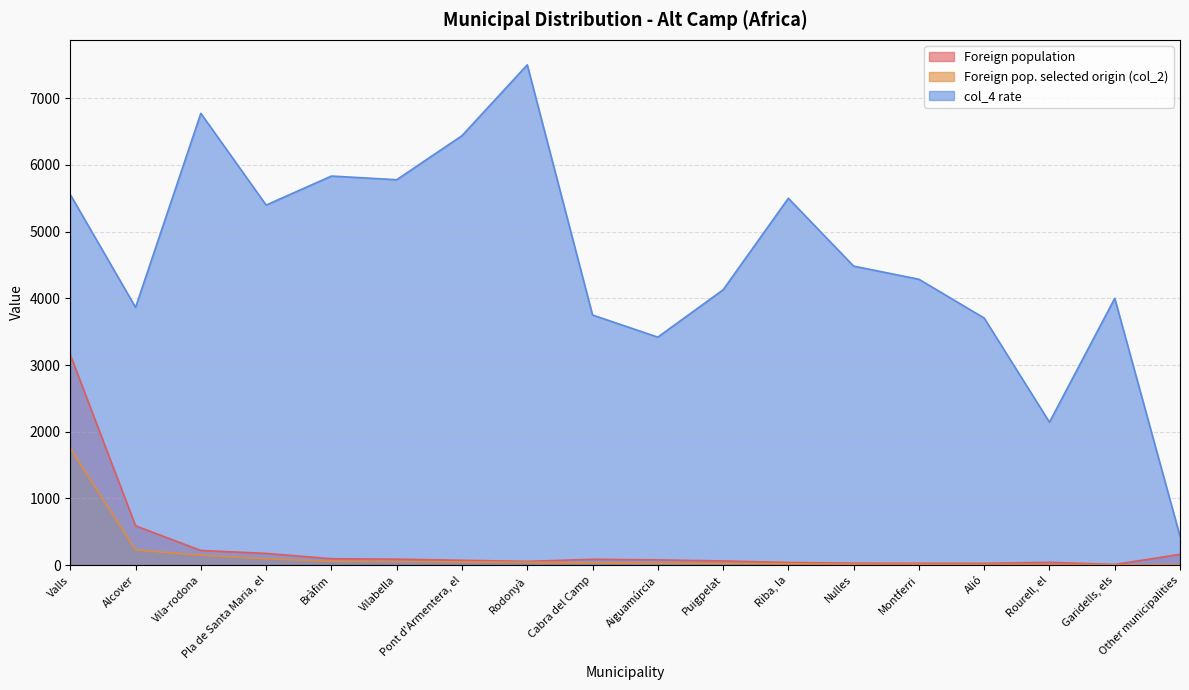

What is the value of the Foreign population point at the 6th from the left?

90